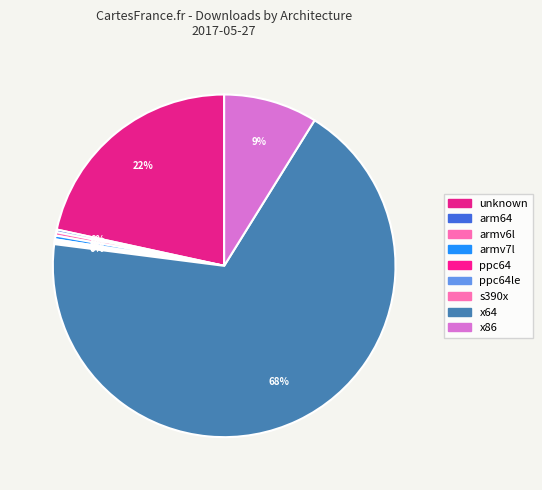

Count the number of slices in the pie.

9